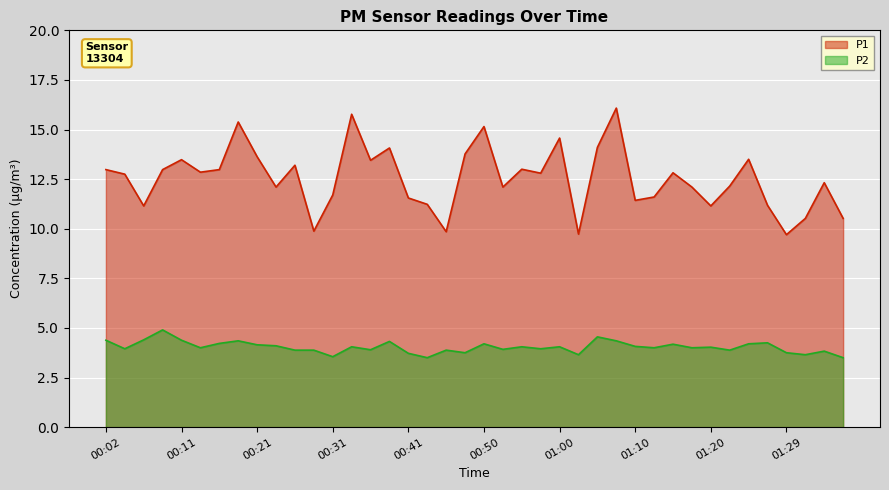

Where is P1 nearest to the value 12?

00:24